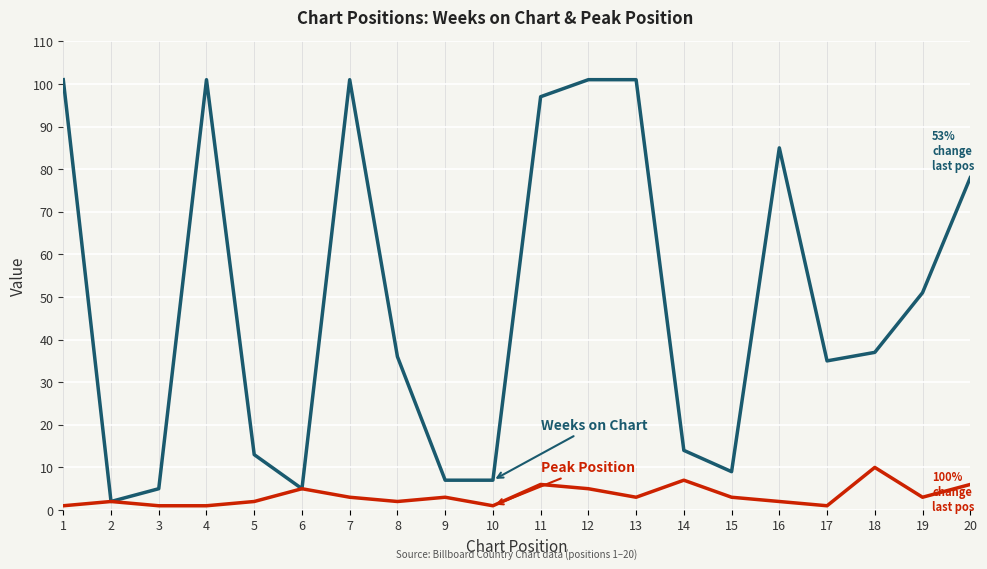

What is the greatest value displayed?

101